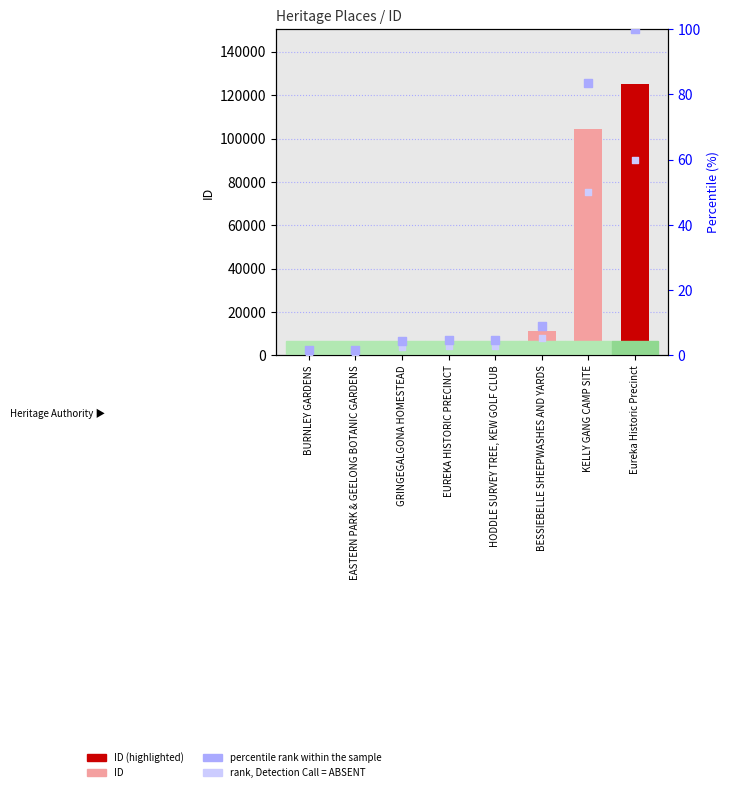

Which series has the widest spread of Y values?

percentile rank within the sample